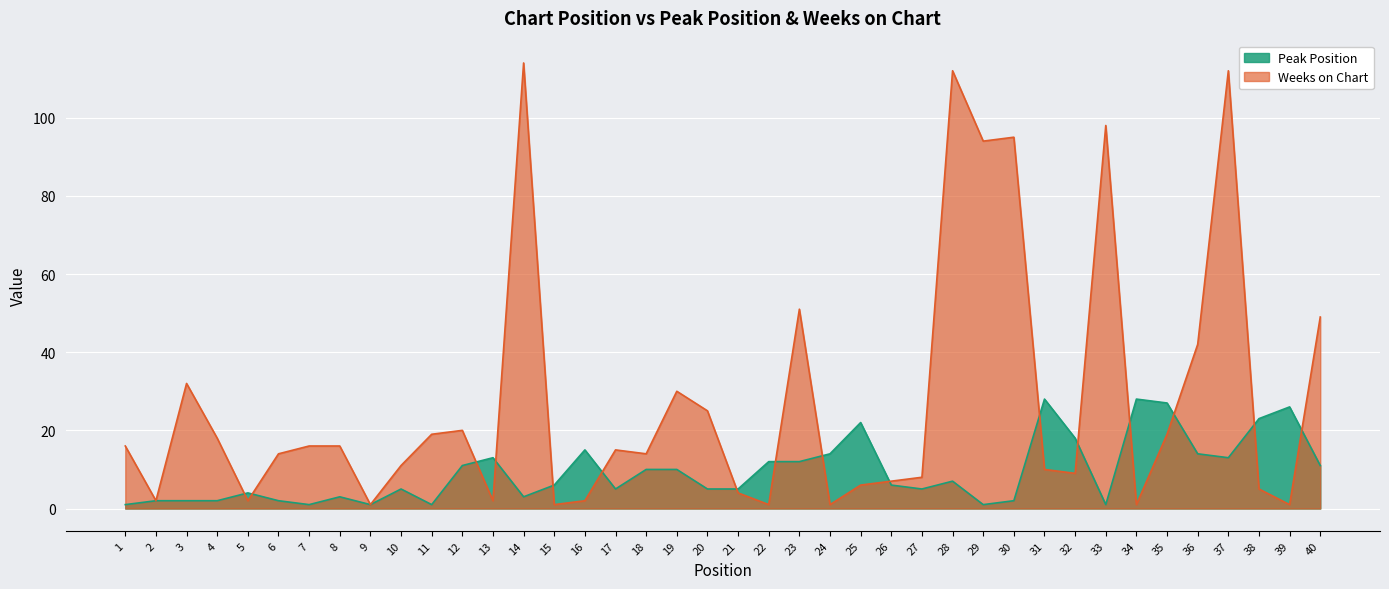

What is the value of the Peak Position point at the 36th from the left?

14